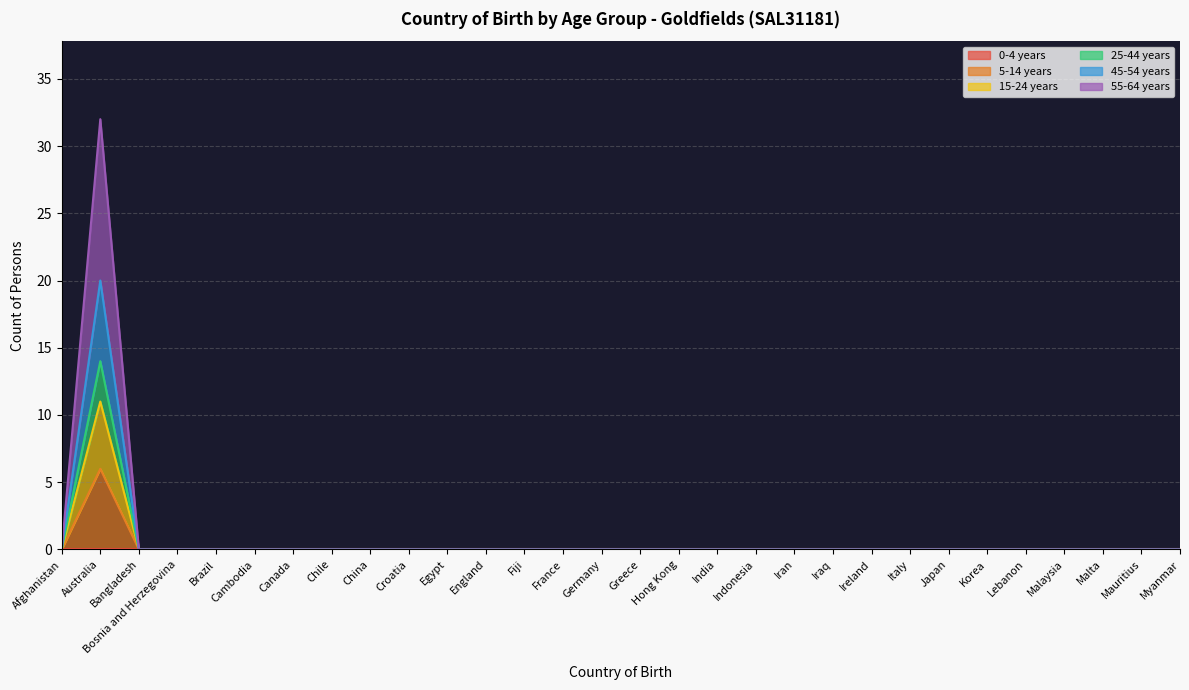

True or false: 15-24 years and 45-54 years cross at least once.

False